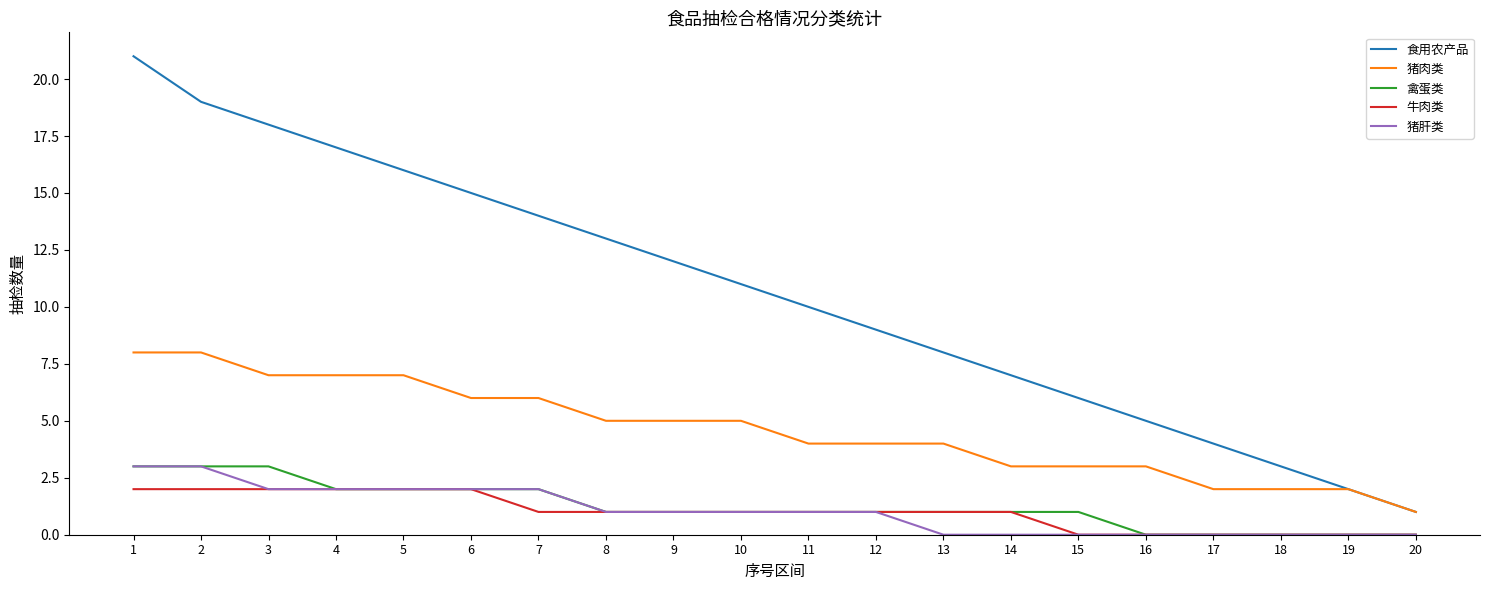

Is it true that 猪肝类 equals 2 at 12?

False